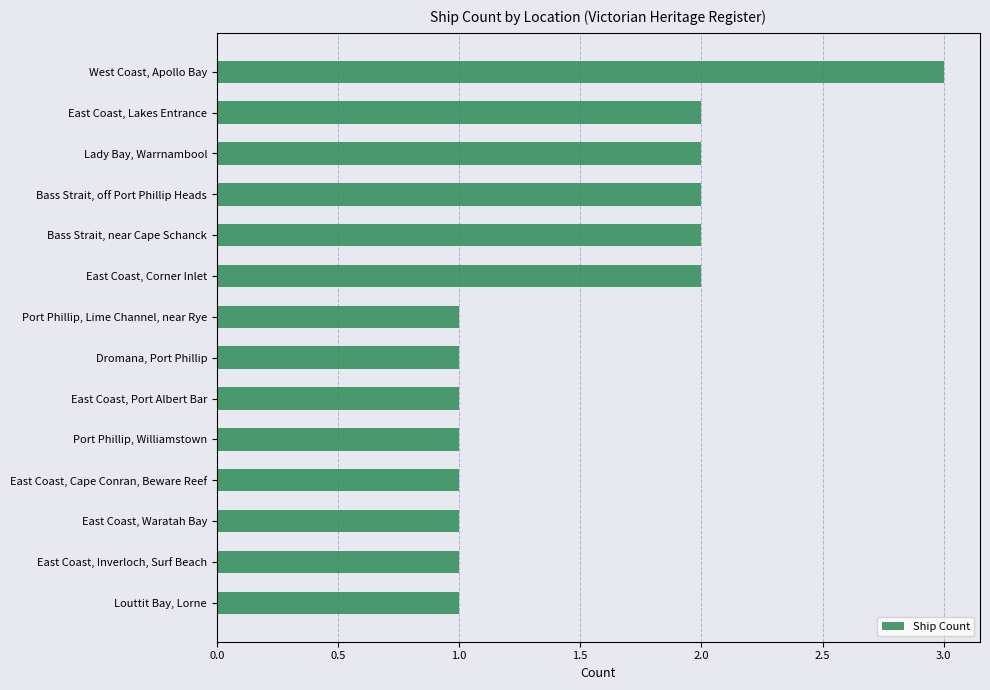

What is the ratio of the value at East Coast, Port Albert Bar to the value at West Coast, Apollo Bay?

0.3